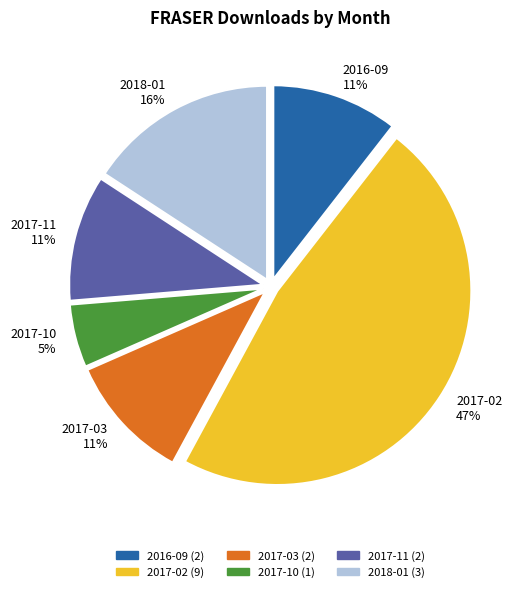

The 2017-02 slice represents 47% of the pie. True or false?

True